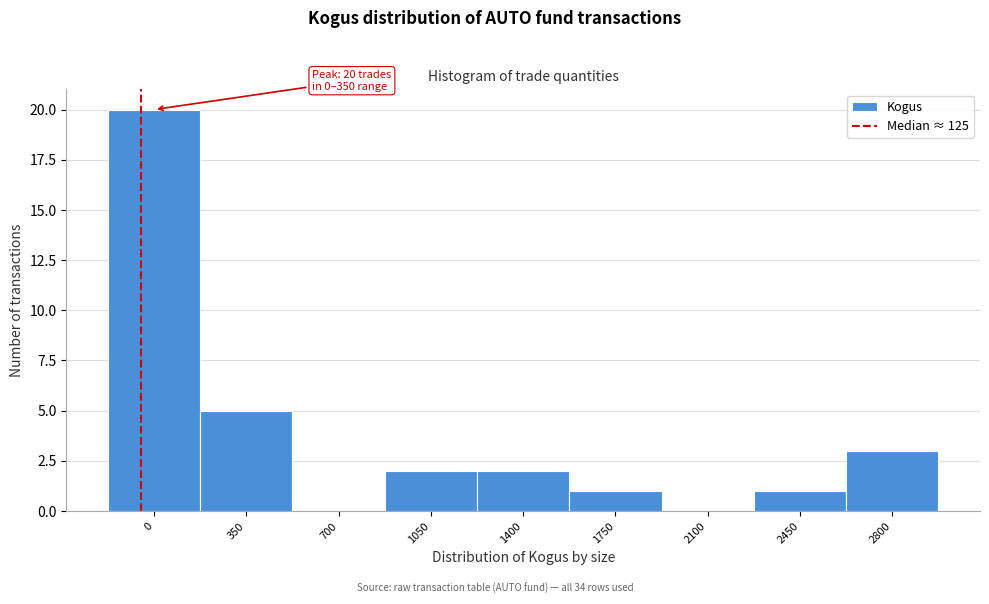

Reading left to right, list all the values displayed in this chart.

0=20	350=5	700=0	1050=2	1400=2	1750=1	2100=0	2450=1	2800=3